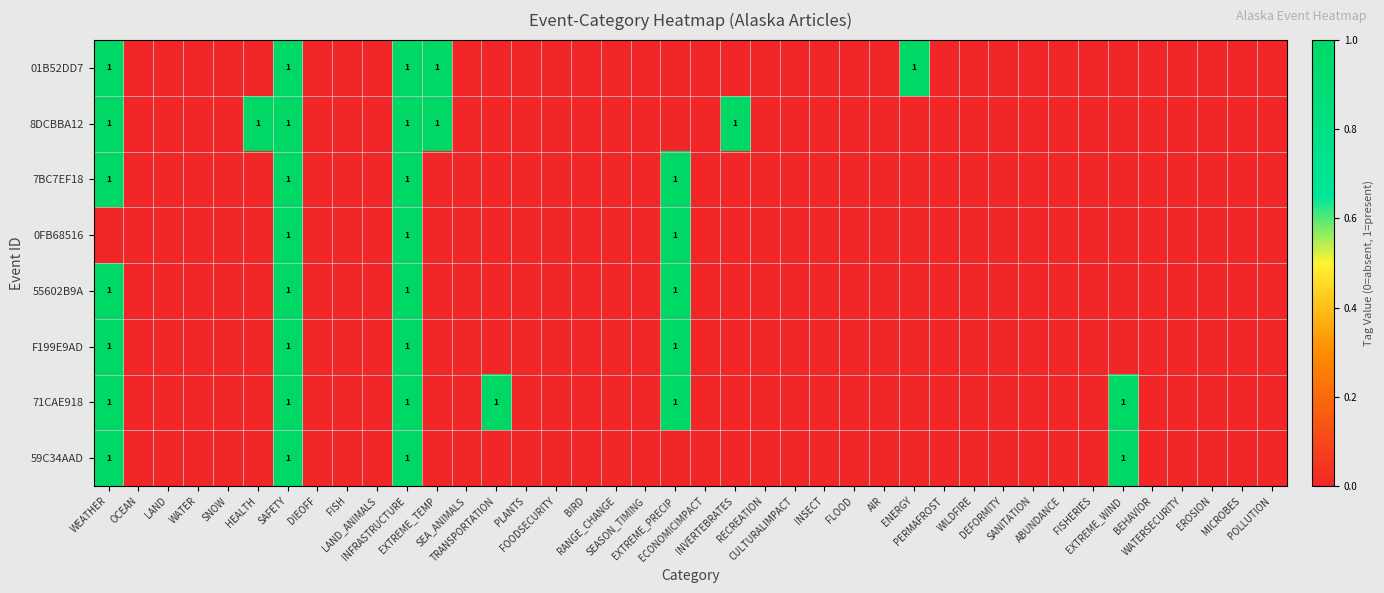

True or false: 59C34AAD has a value of 0 at MICROBES.

True